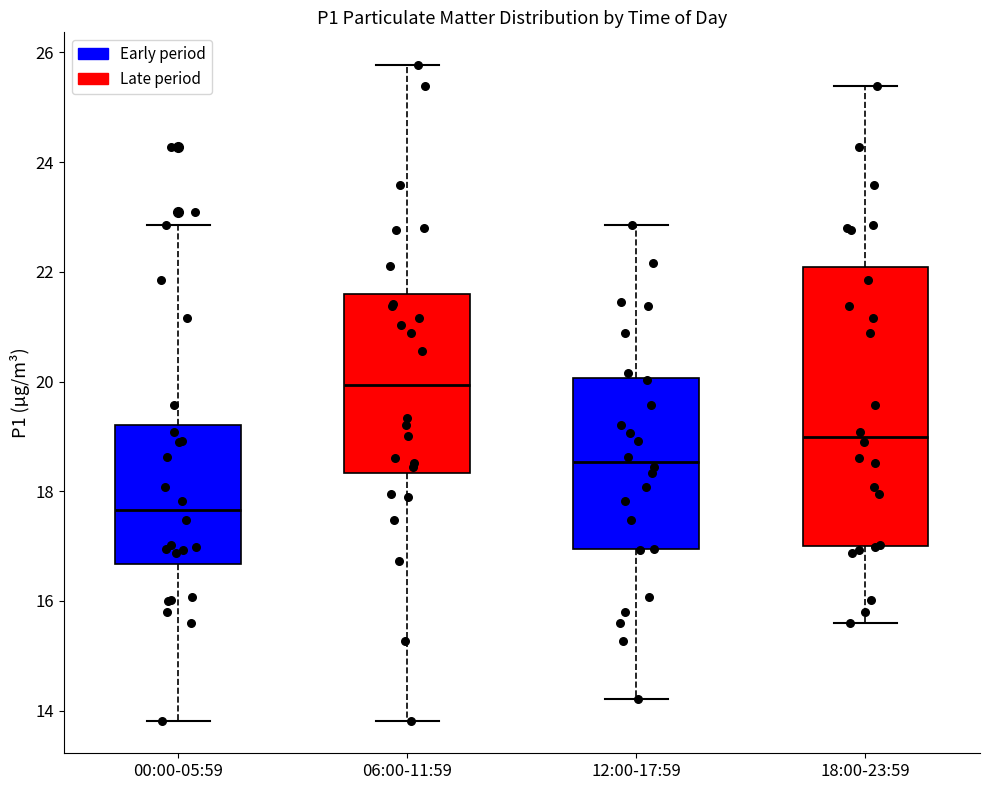

Which box is the tallest, from its lower edge to its upper edge?

18:00-23:59